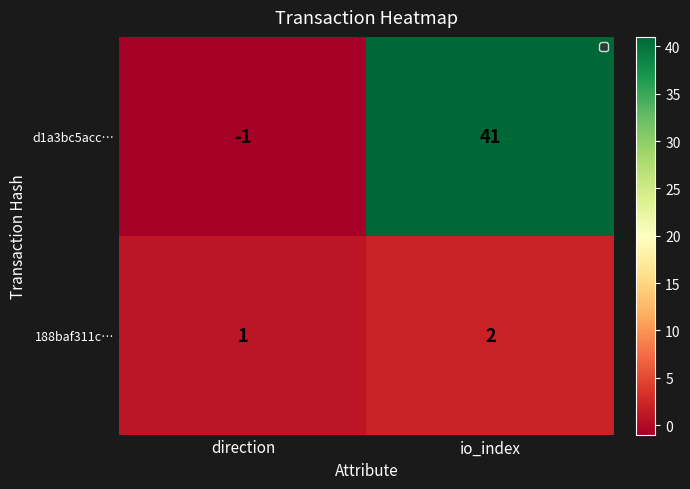

Rank the series by their maximum value, from lowest to highest.

188baf311c…, d1a3bc5acc…